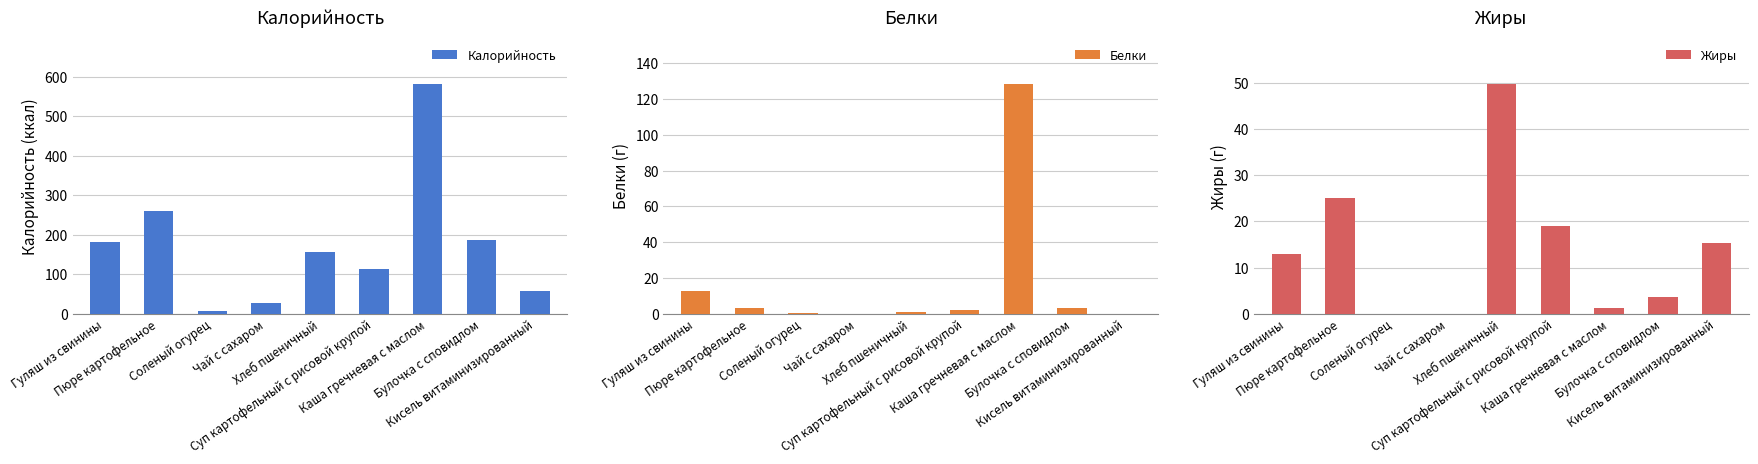

What position from the right is Кисель витаминизированный?

1